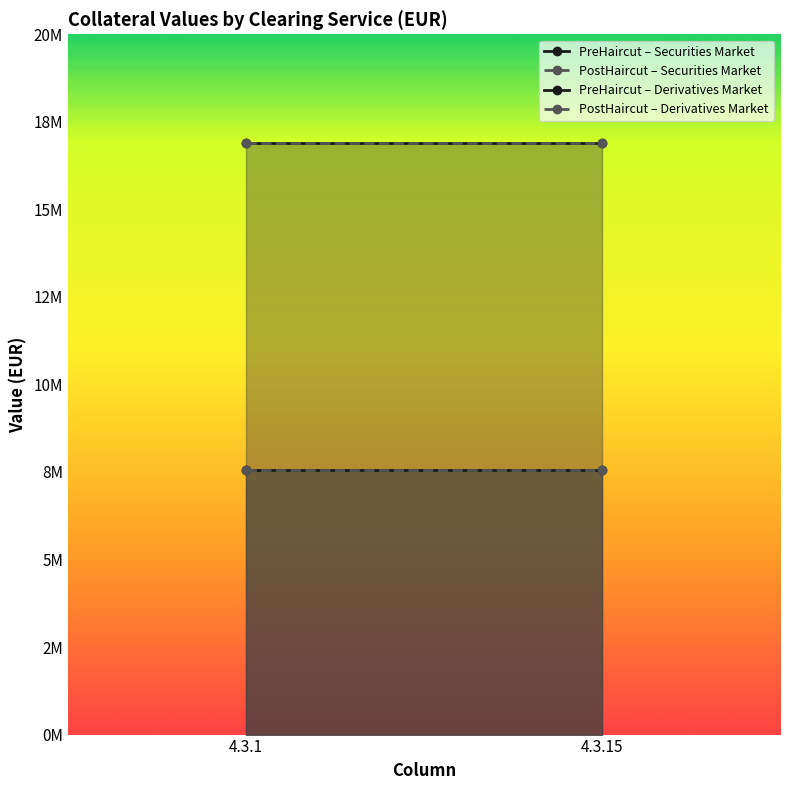

The PreHaircut – Securities Market series shows 16905306 at 4.3.1. True or false?

True